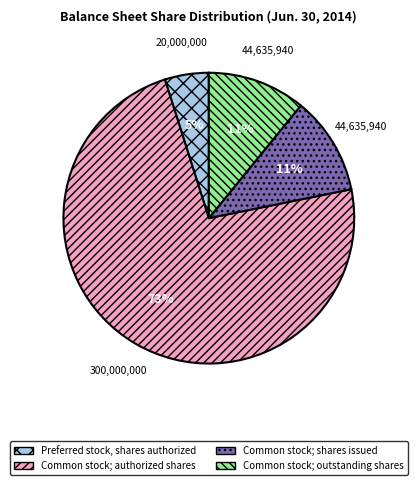

To the nearest percent, what is the average slice percentage?

25%